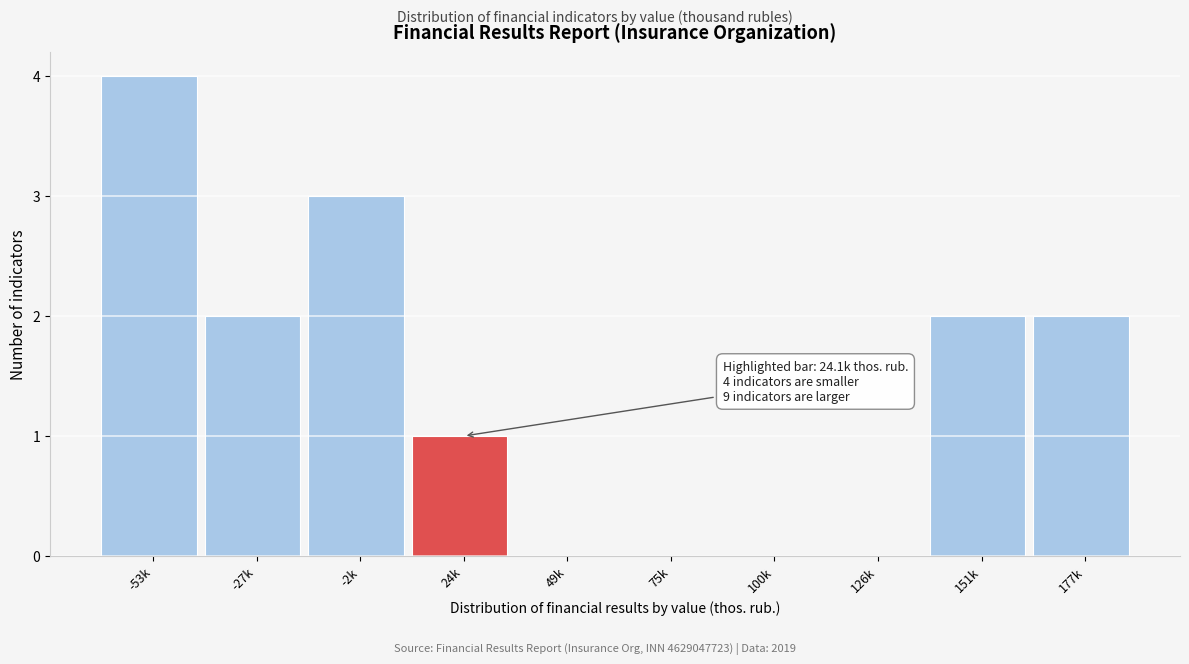

Reading left to right, list all the values displayed in this chart.

-53k=4	-27k=2	-2k=3	24k=1	49k=0	75k=0	100k=0	126k=0	151k=2	177k=2